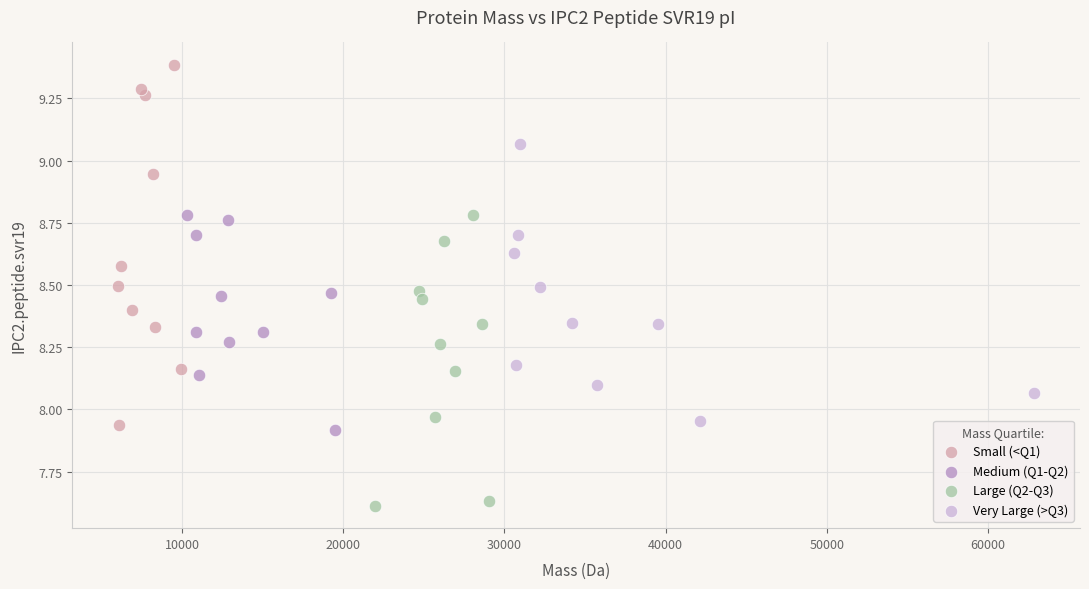

Which series reaches the maximum Y coordinate?

Small (<Q1)